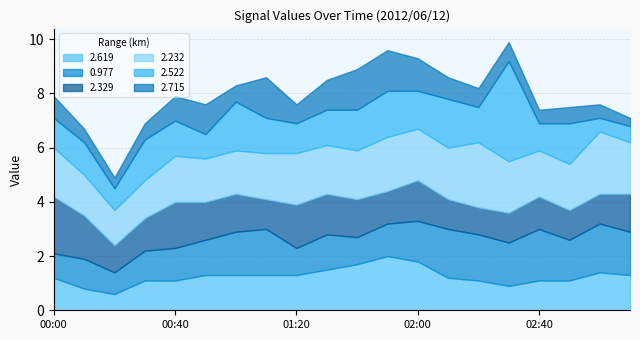

True or false: 2.522 and 2.232 cross at least once.

True